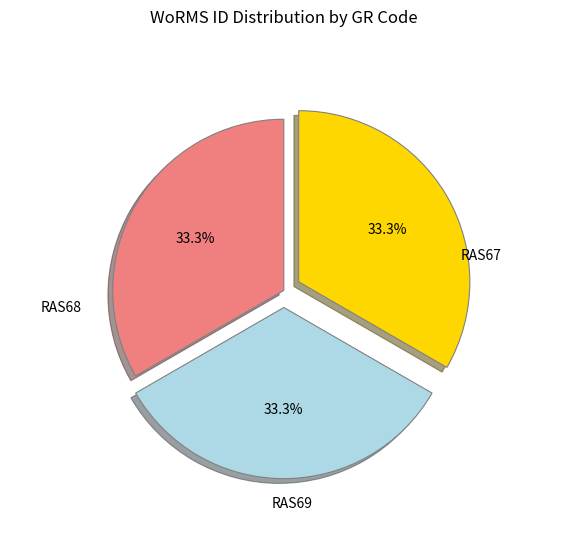

Does any single category account for the majority?

No